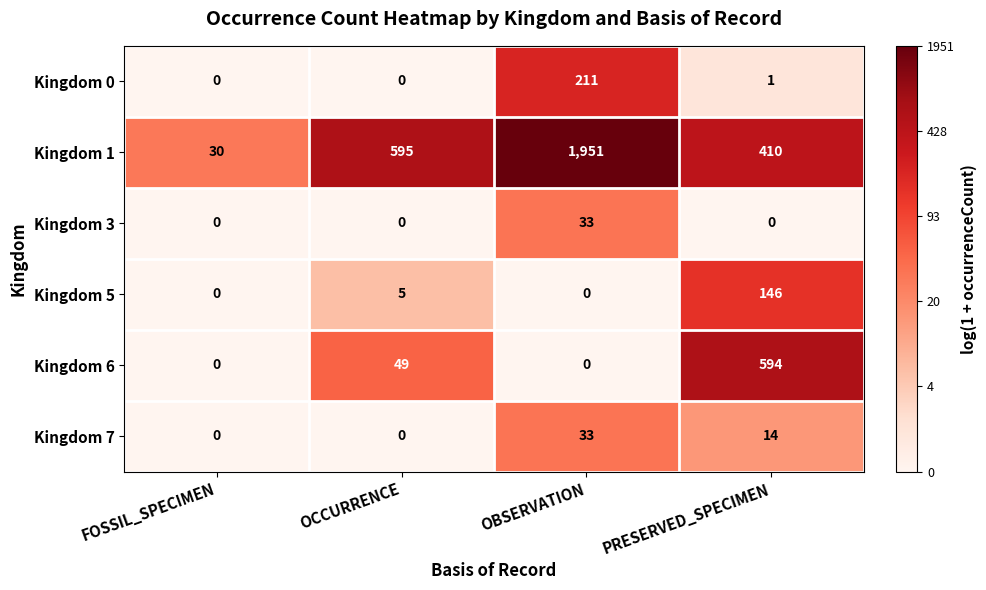

What is the total value across all series at FOSSIL_SPECIMEN?

30